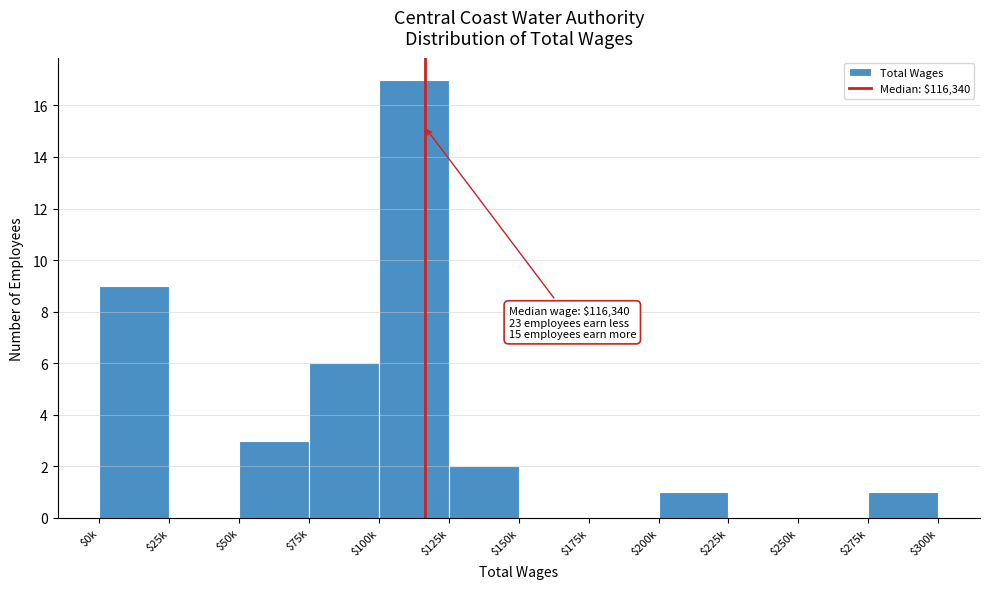

True or false: the data shows 11 at $150k.

False